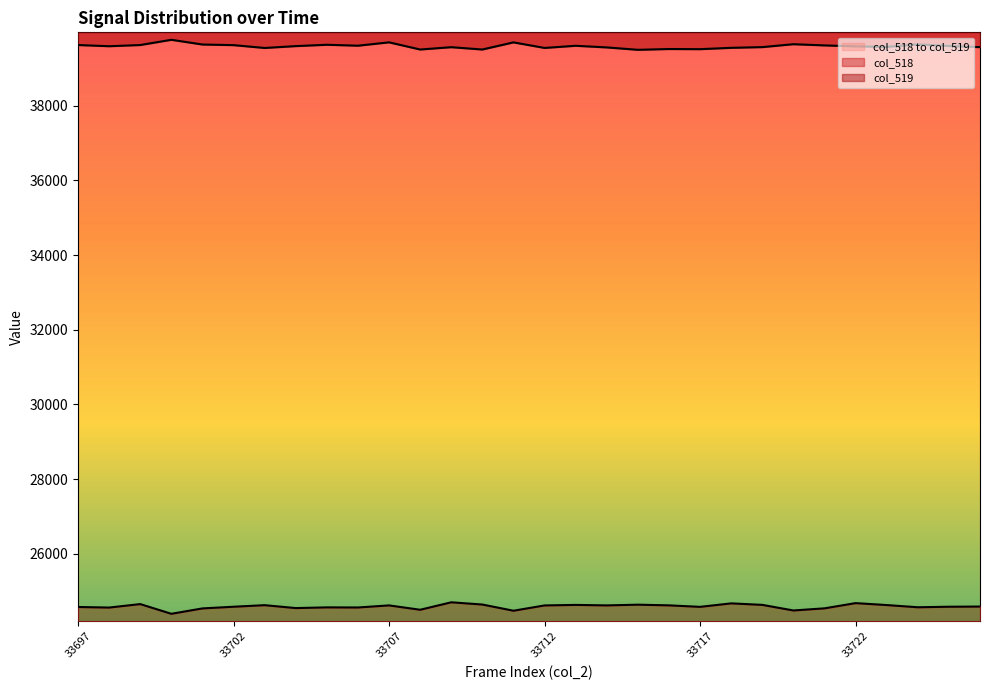

Where is the first local maximum for col_518?

33699